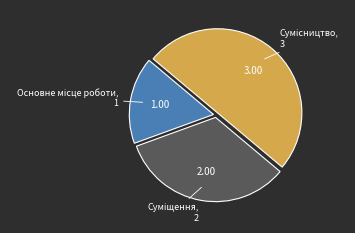

Which slice is the largest?

Сумісництво